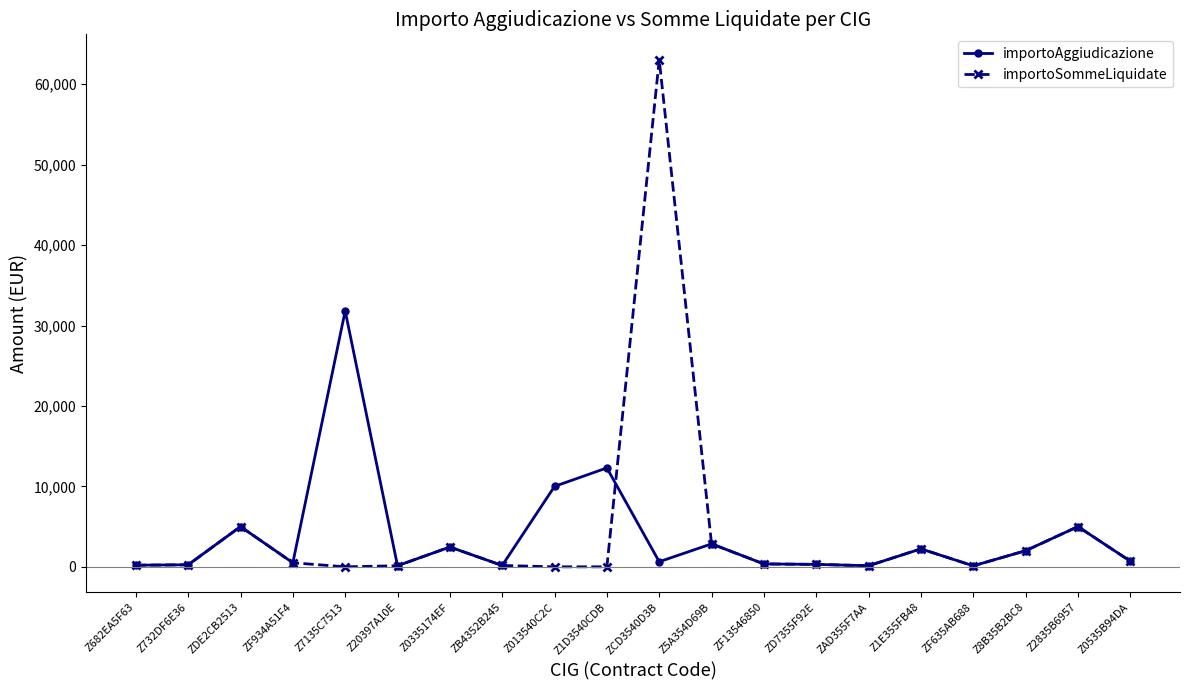

What is the maximum value for importoAggiudicazione?

31818.2